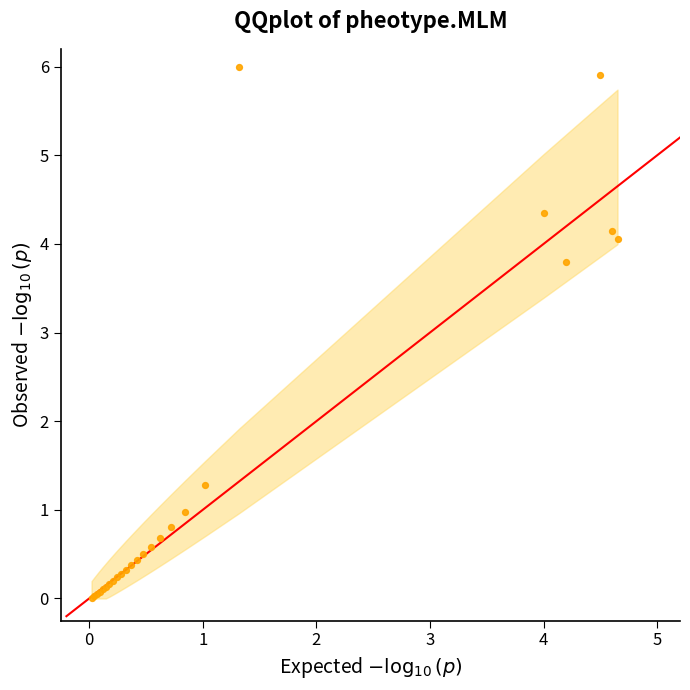

What Y value in the scatter plot is closest to 3?

3.8